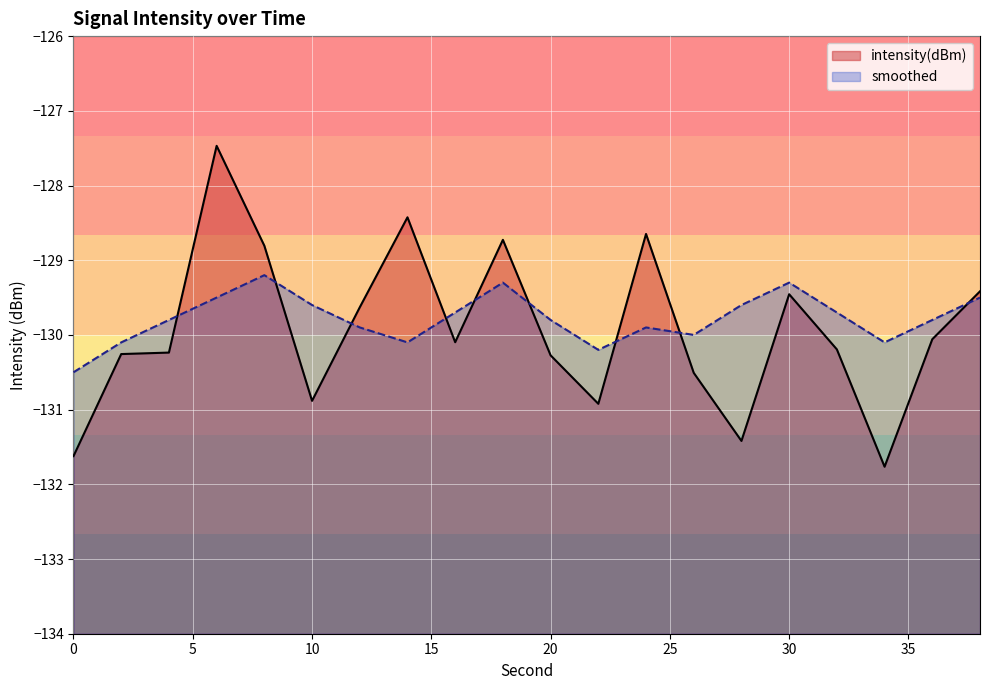

Which series ends up on top after the final intersection of smoothed and intensity(dBm)?

intensity(dBm)